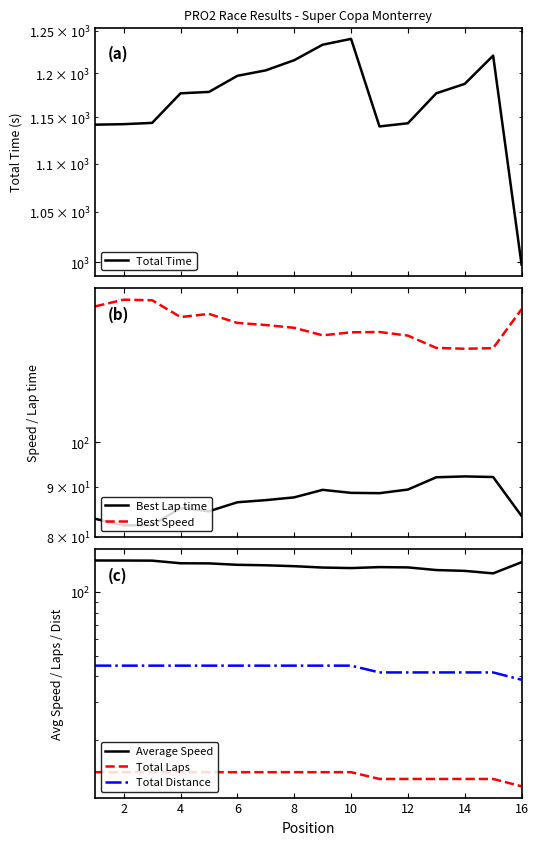

True or false: Average Speed and Total Laps cross at least once.

False